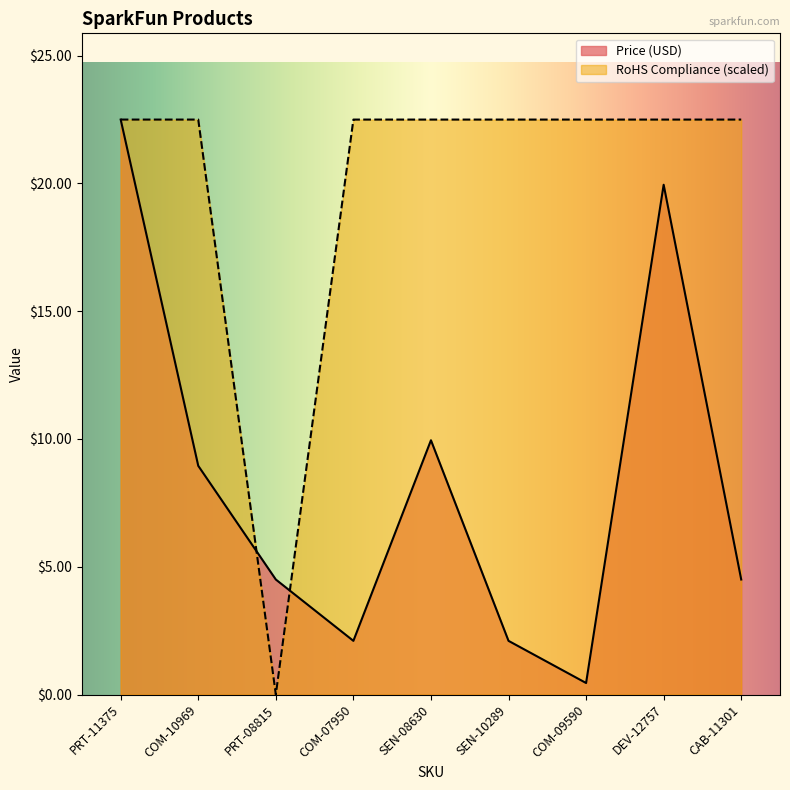

How many intersections are there between Price (USD) and RoHS Compliance?

2